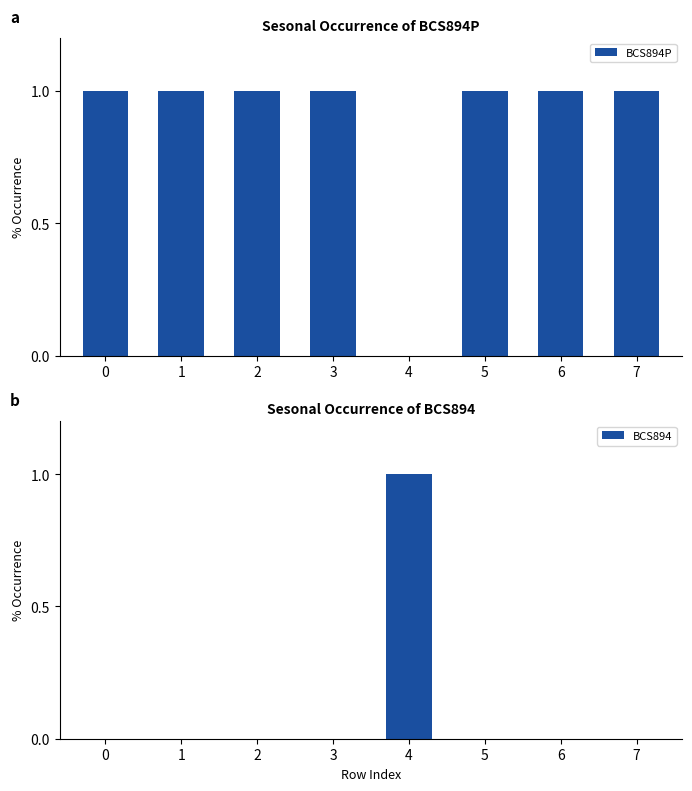

Is it true that BCS894 equals 1 at 6?

False